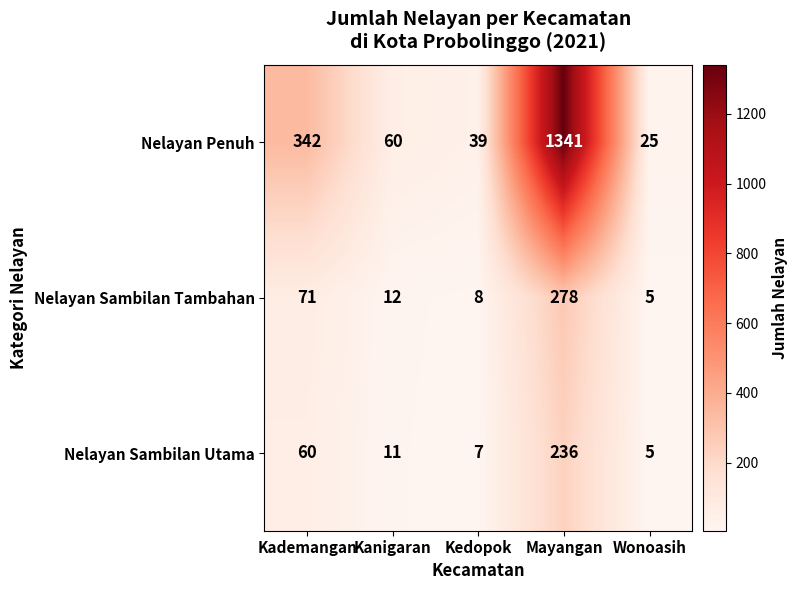

What is the total value across all series at Kedopok?

54